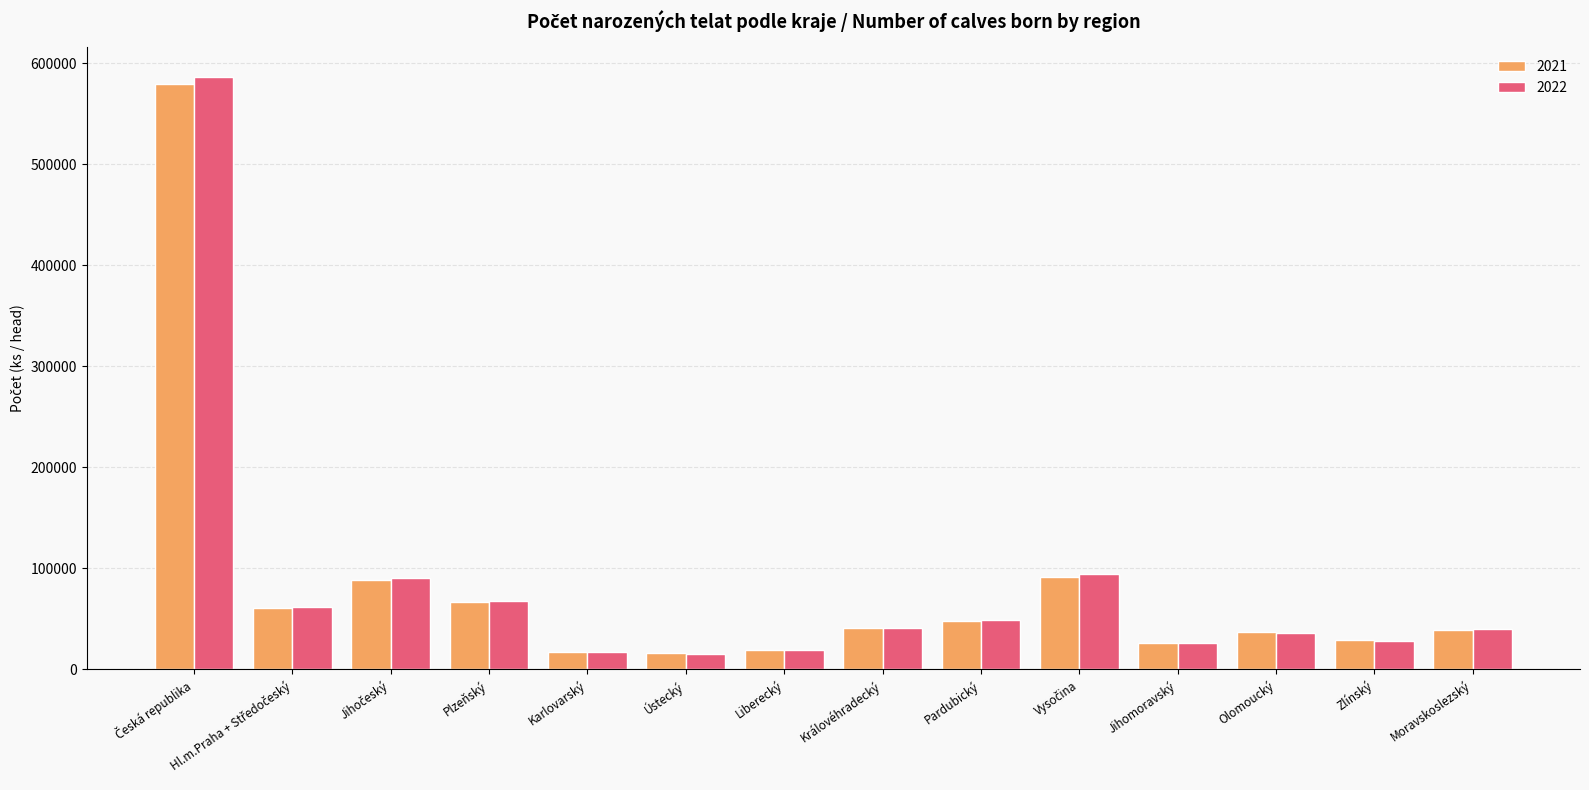

Which series has the widest spread of values?

2022